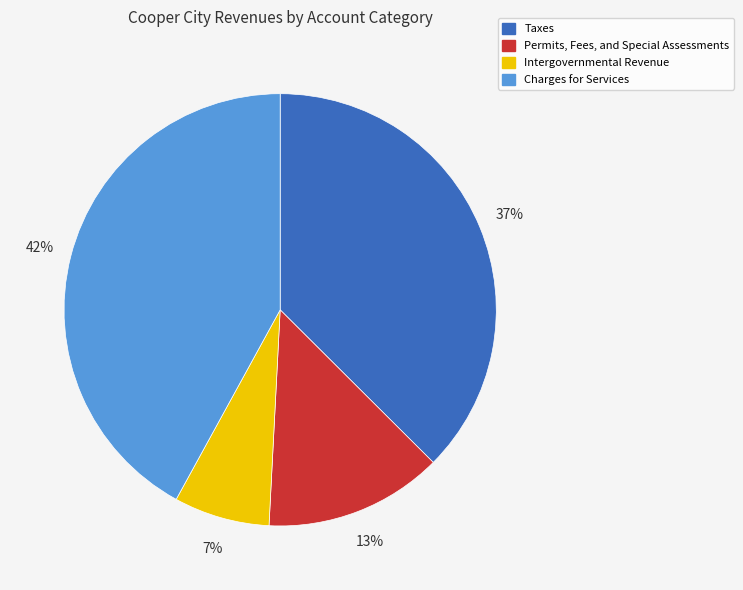

Between Charges for Services and Taxes, which is larger?

Charges for Services